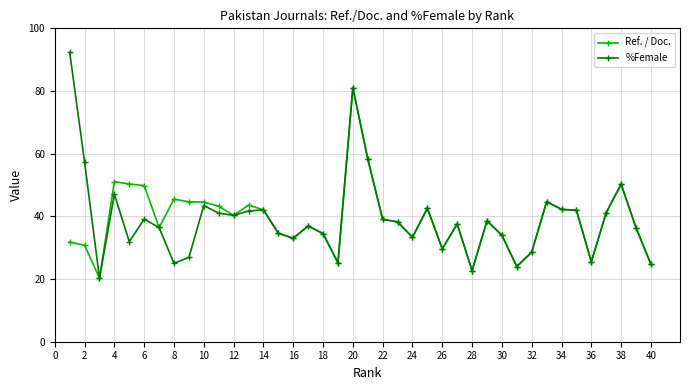

Which series has the largest range (max minus min)?

%Female